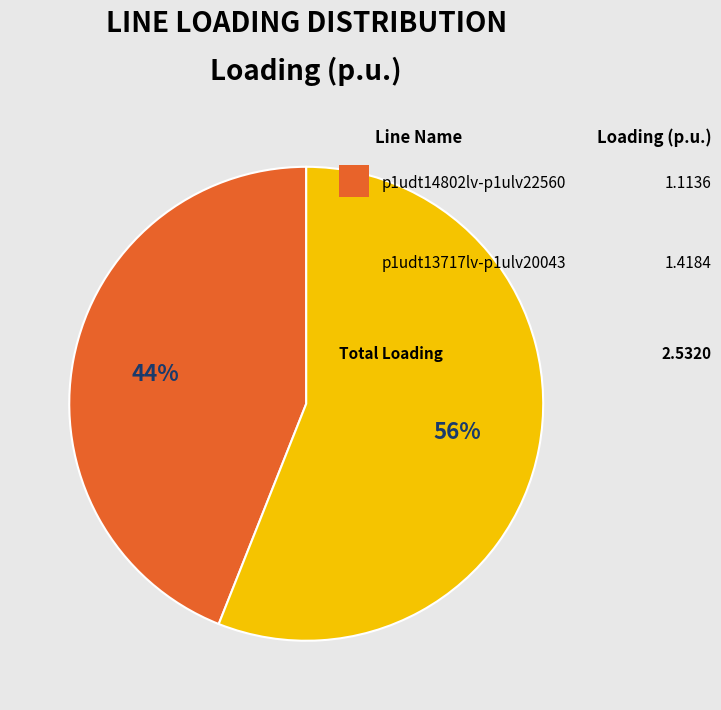

To the nearest percent, what is the average slice percentage?

50%